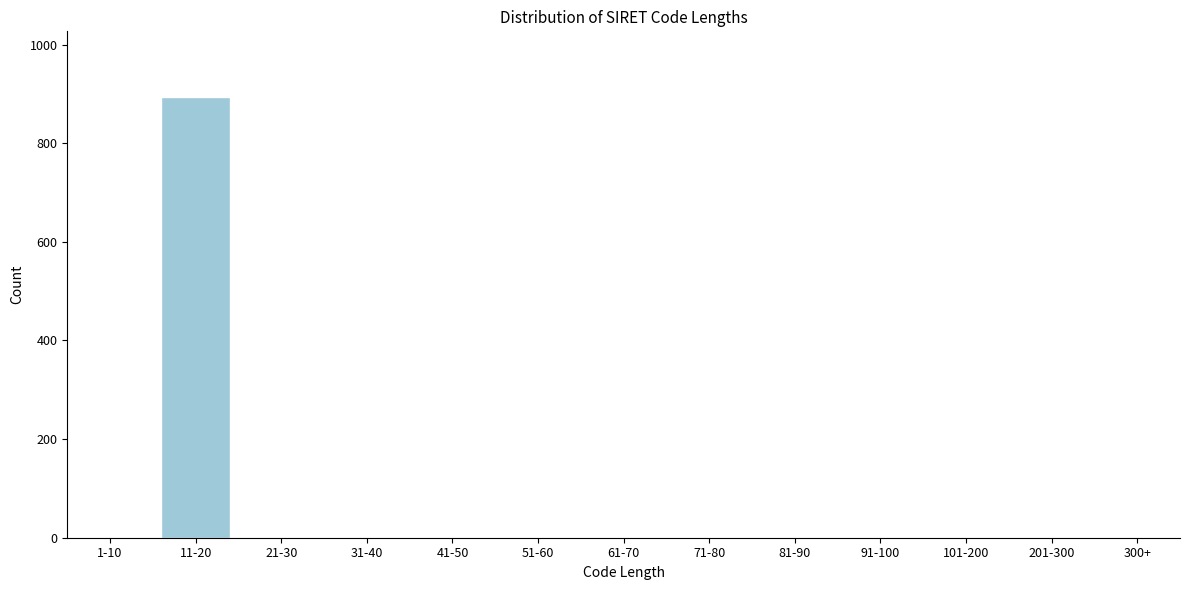

Reading left to right, list all the values displayed in this chart.

1-10=0	11-20=893	21-30=0	31-40=0	41-50=0	51-60=0	61-70=0	71-80=0	81-90=0	91-100=0	101-200=0	201-300=0	300+=0